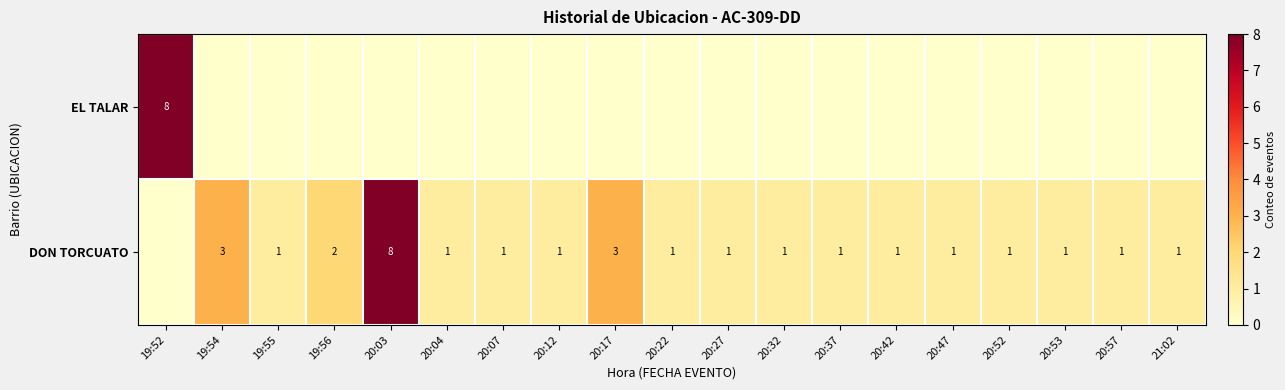

Which has a higher value, 19:54 or 20:22?

19:54